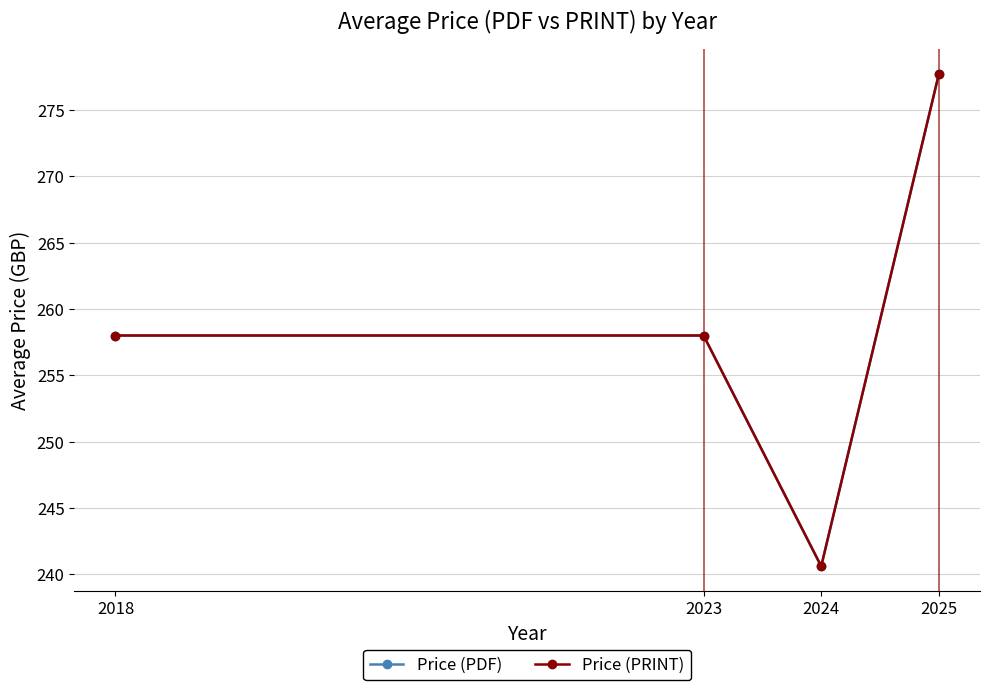

What is the value of the Price (PRINT) point at the 3rd from the left?

240.6